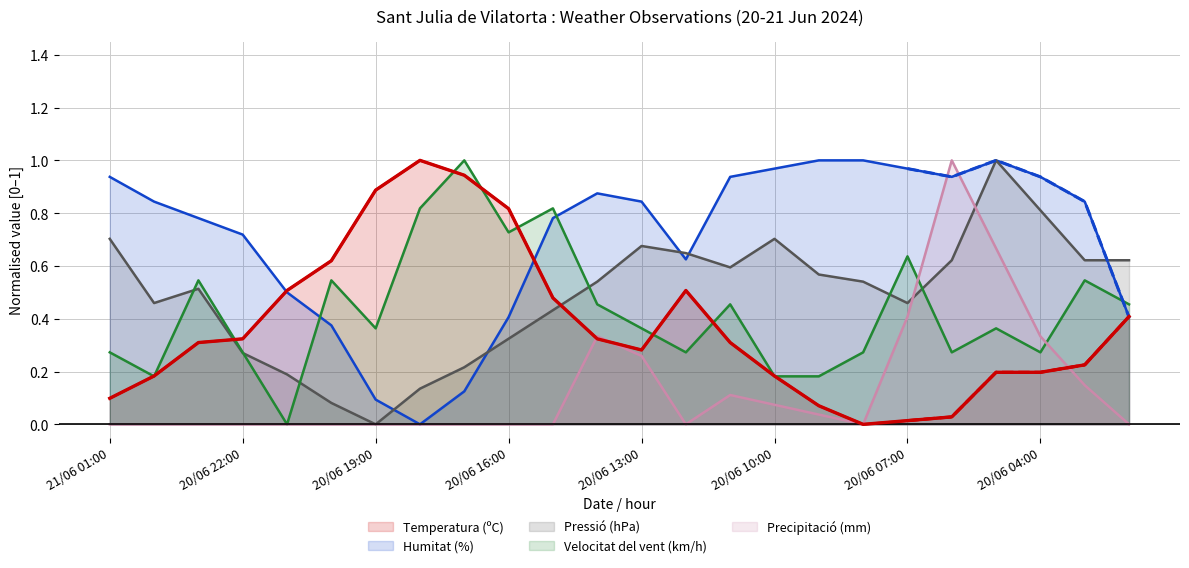

What value does the Pressió (hPa) series have at 20/06 03:00?

0.6